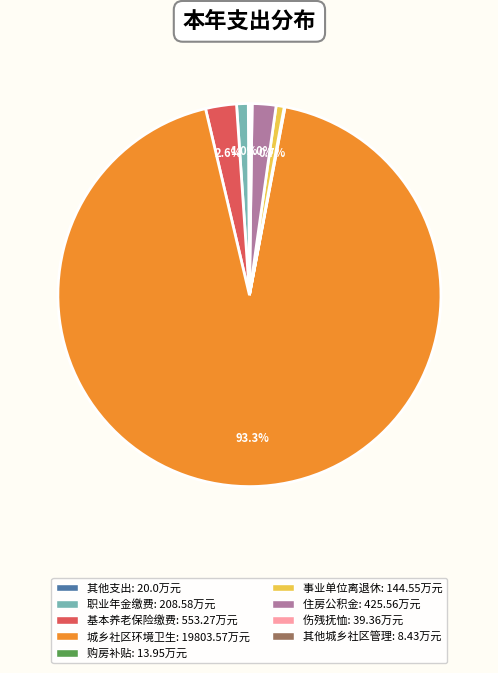

Is there a majority slice in this chart?

Yes